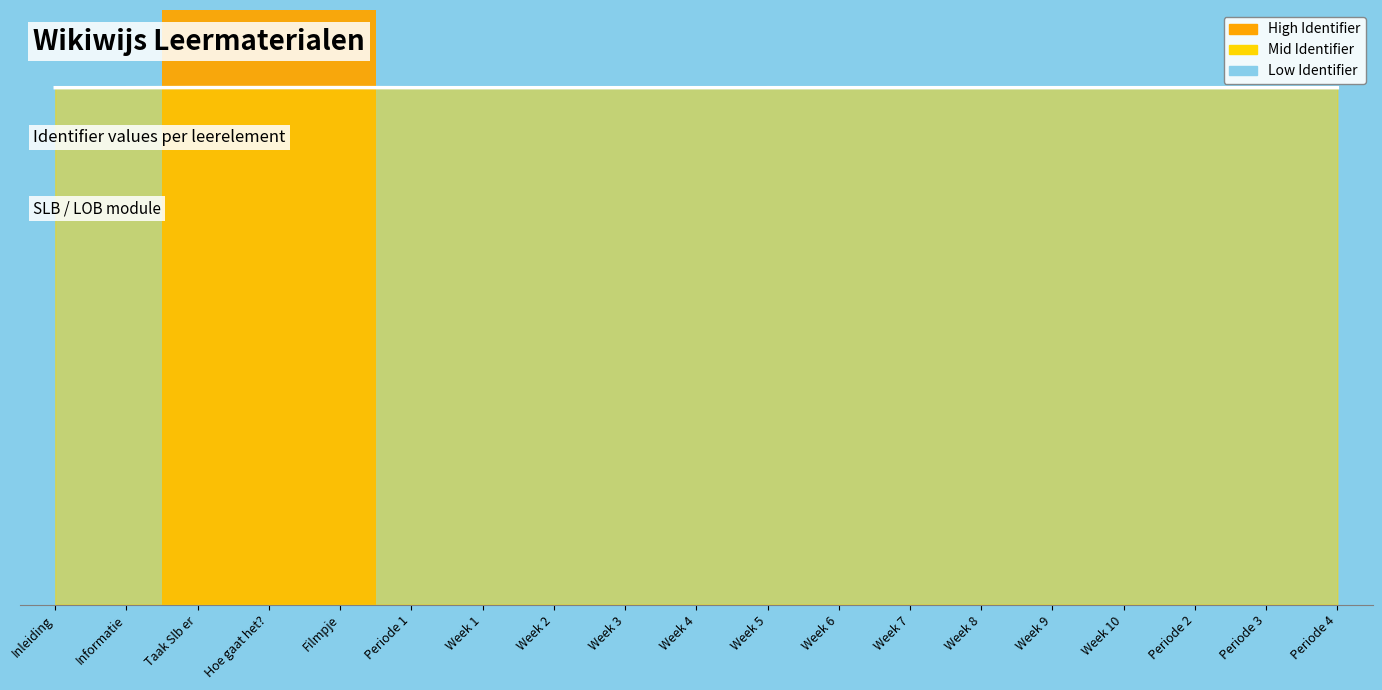

What is the maximum value shown in the chart?

1.0